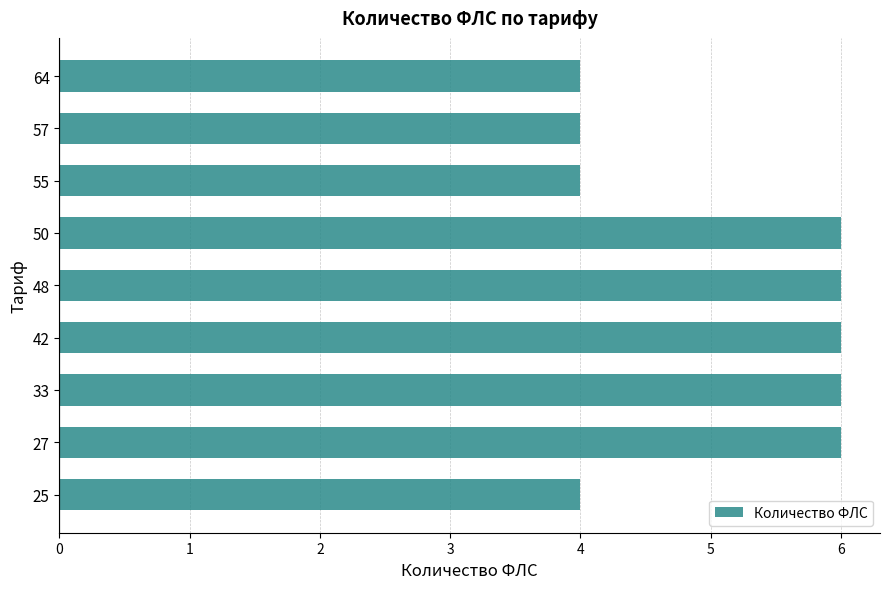

Count the number of data series in this chart.

1